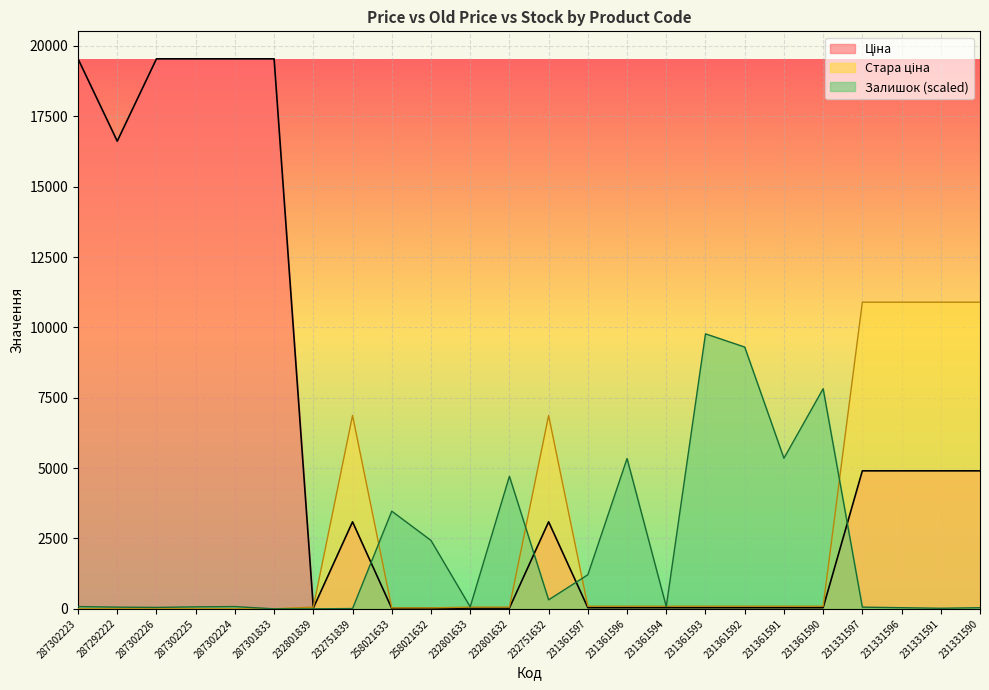

The value of Ціна at 231361590 is 14.4. True or false?

False